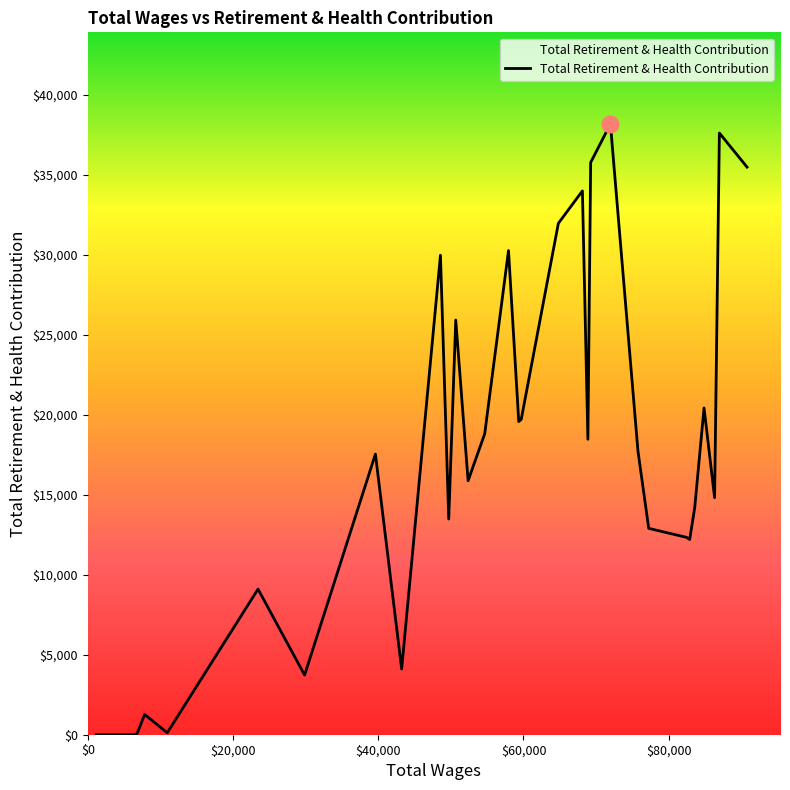

What is the greatest value displayed?

38188